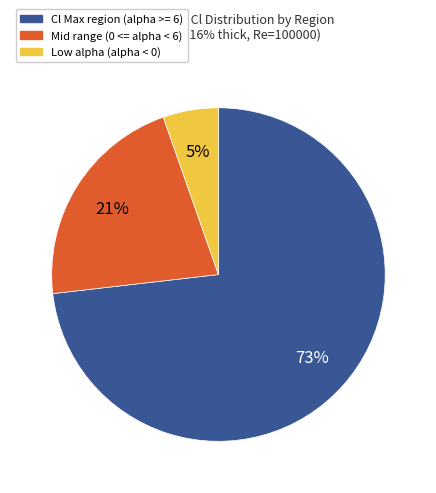

Is there any slice that represents more than half of the pie?

Yes